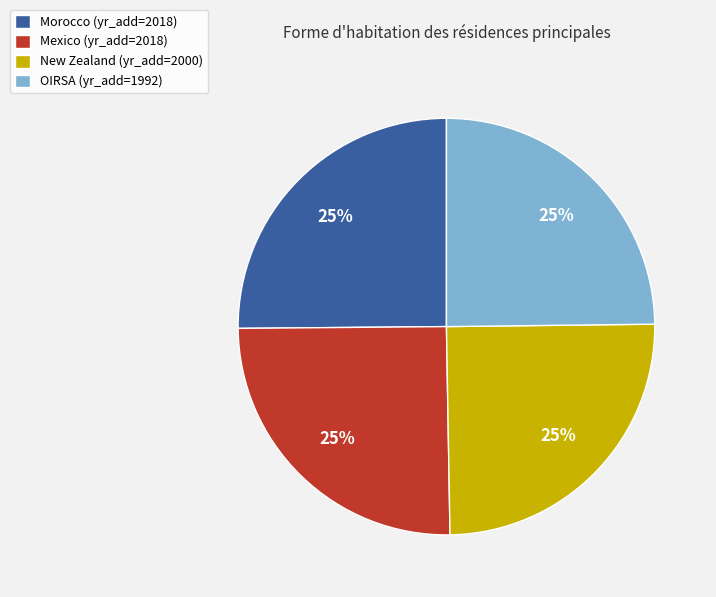

To the nearest percent, what portion does New Zealand (yr_add=2000) represent?

25%